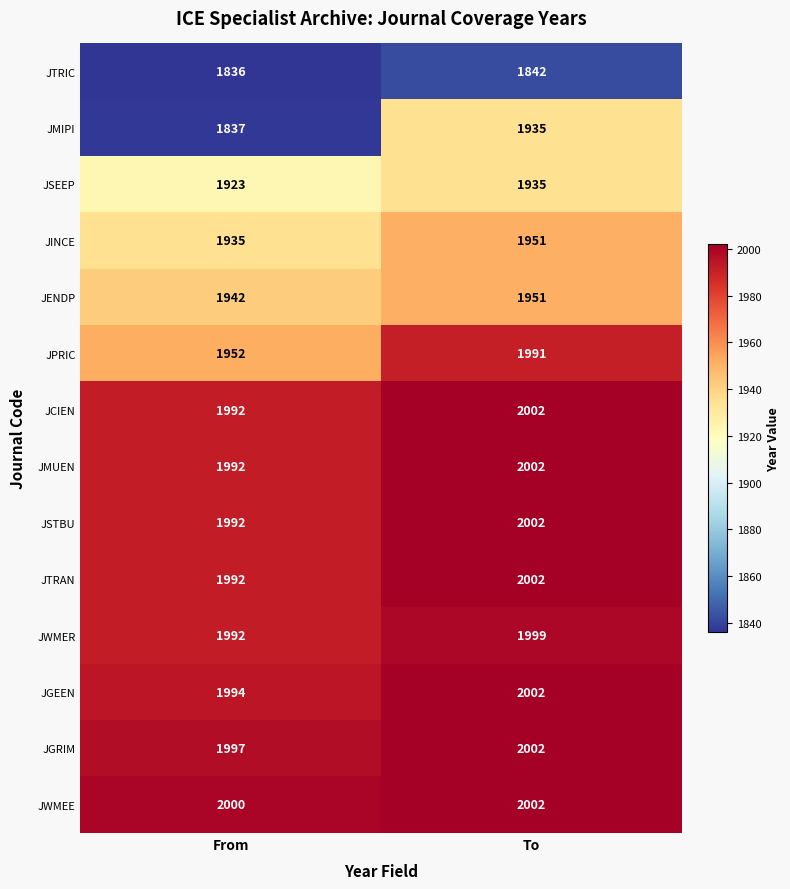

What is the difference between the highest and lowest values at To?

160